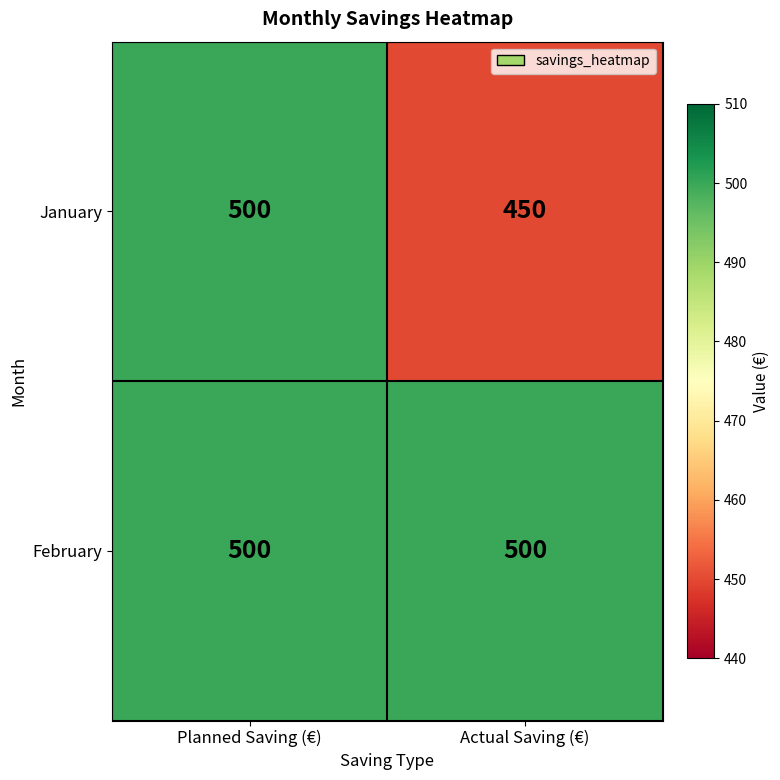

What is the average value of the January series?

475